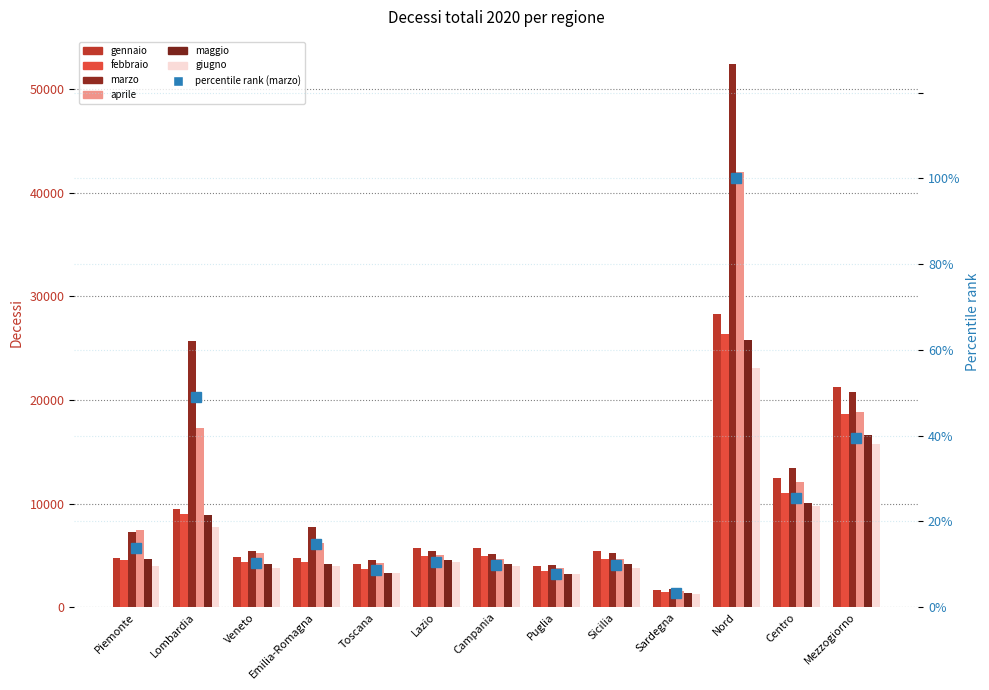

At how many categories does at least one series exceed 7080?

5